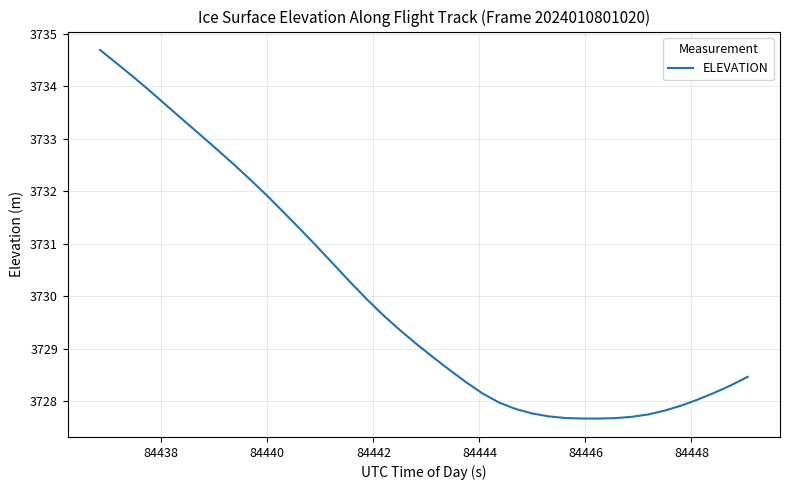

What is the minimum value shown in the chart?

3727.7